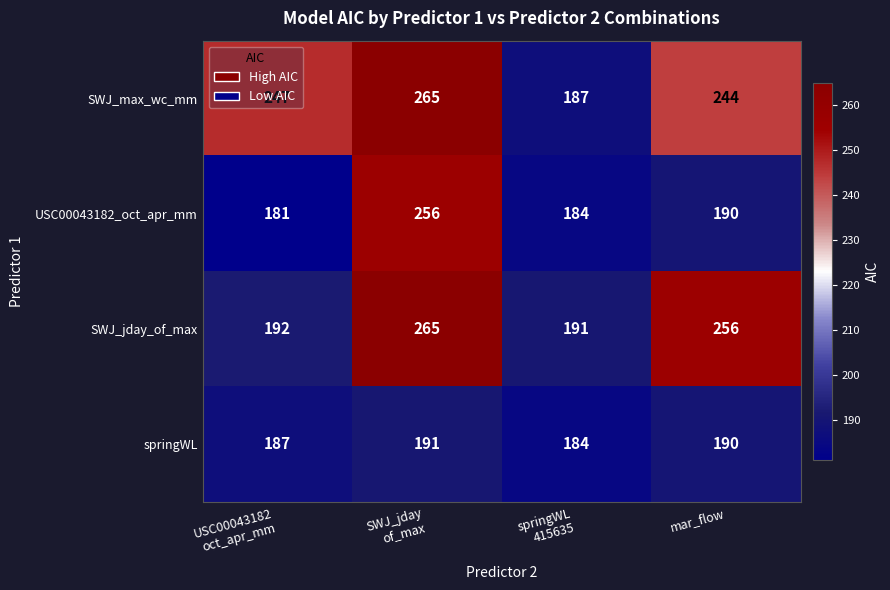

What is the maximum value for SWJ_max_wc_mm?

265